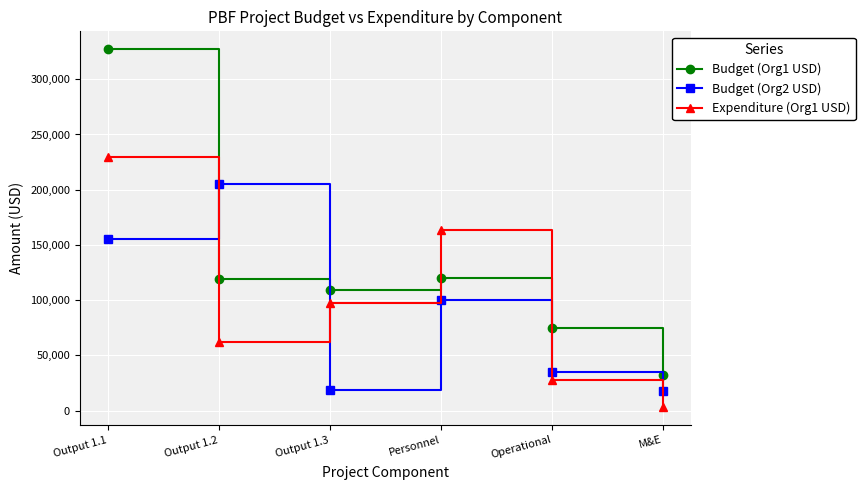

In Budget (Org1 USD), how many points are higher than both neighbors (excluding endpoints)?

1